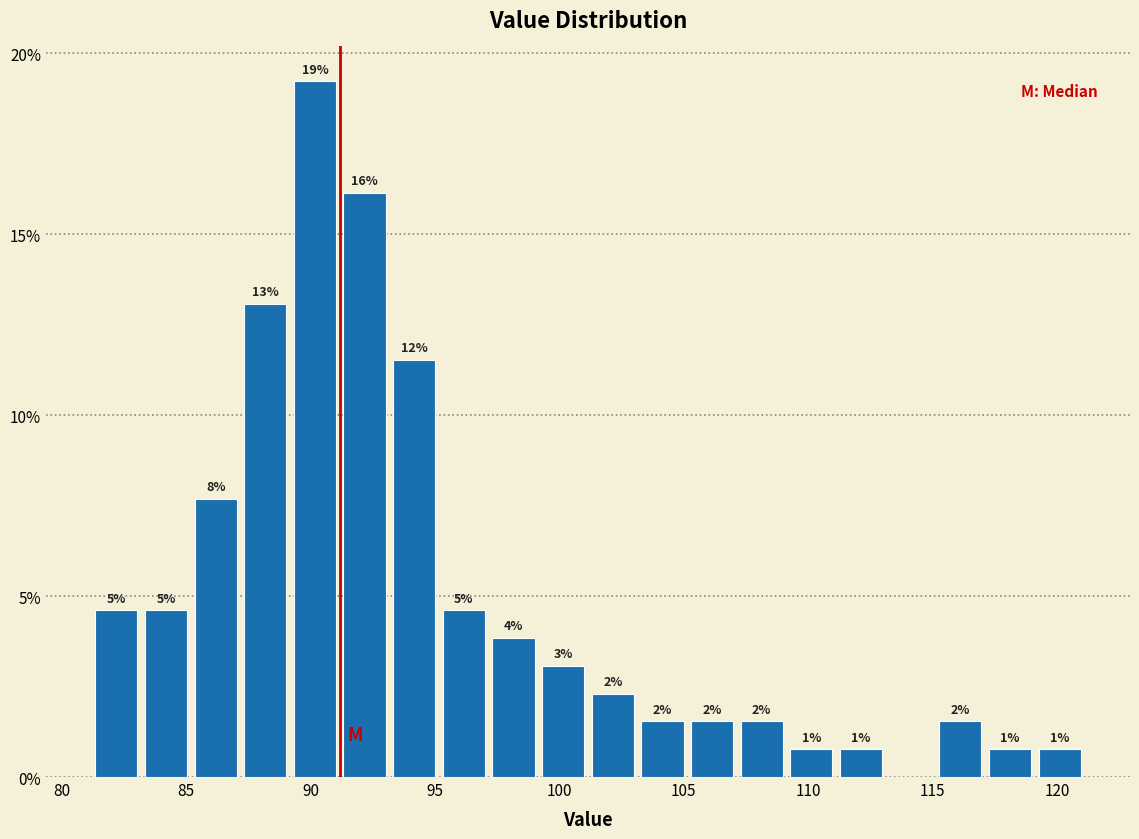

Read against the x-axis, roughly where is the centre of the tallest bar?

90.0